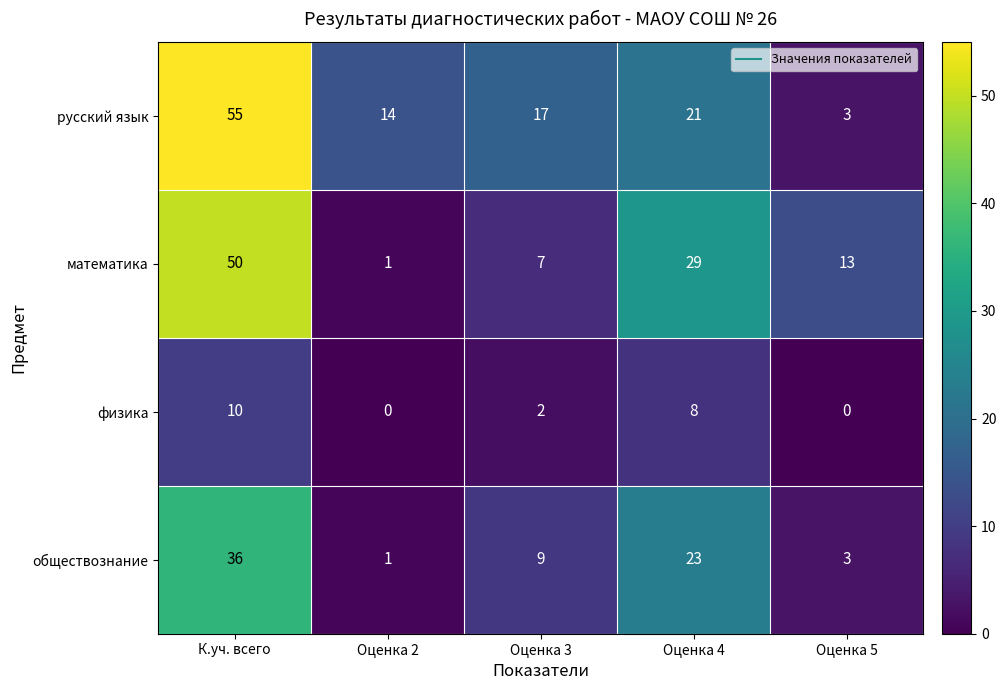

At how many categories does at least one series exceed 6?

5